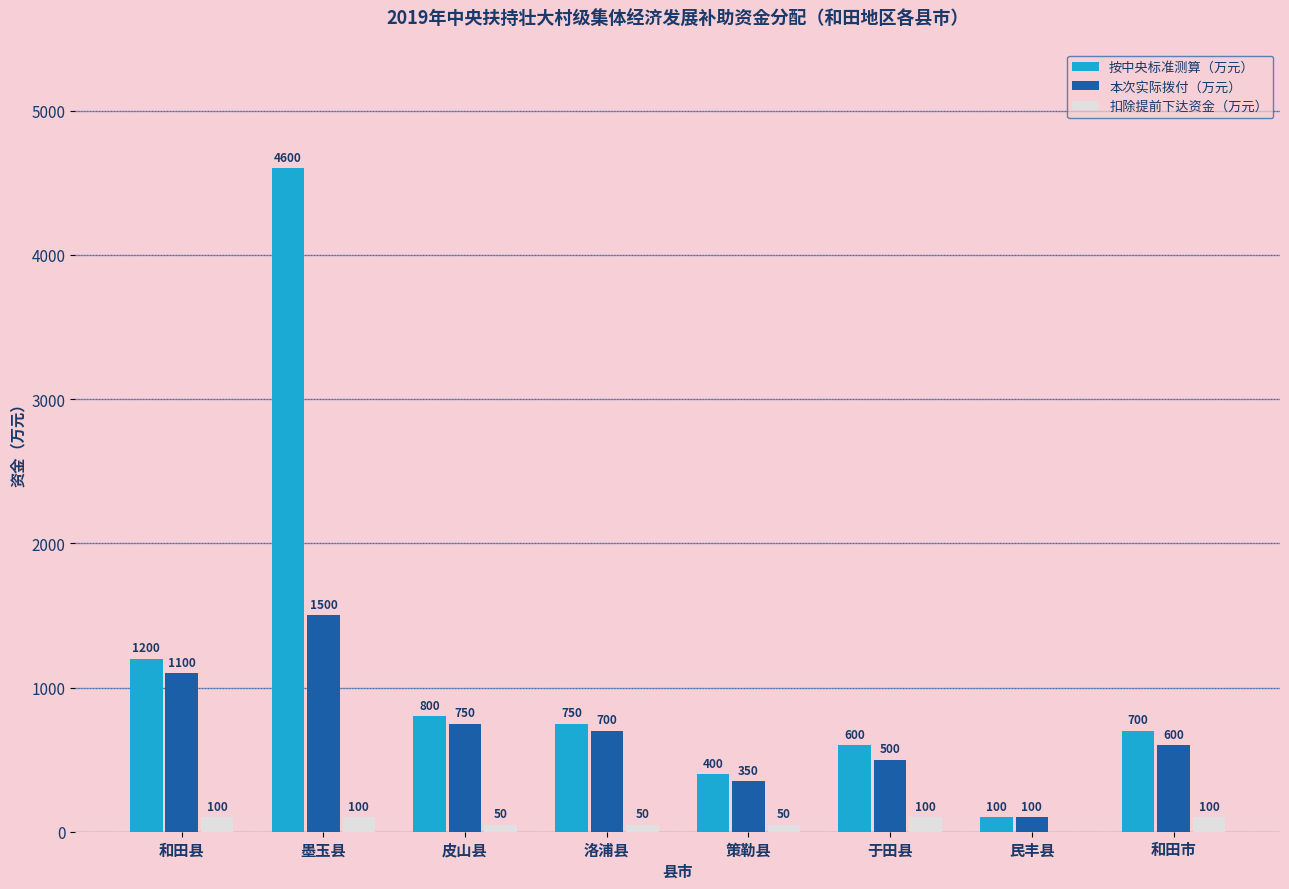

Between 洛浦县 and 民丰县, which series saw the biggest shift?

按中央标准测算（万元）